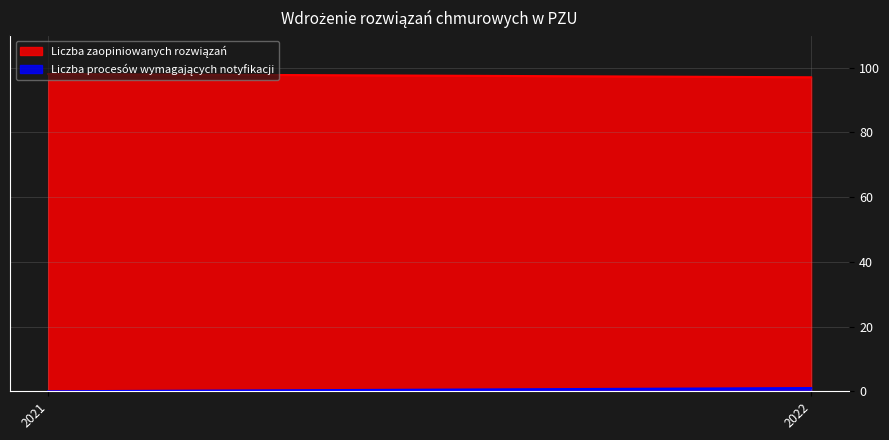

Between 2021 and 2022, which series saw the biggest shift?

Liczba zaopiniowanych rozwiązań